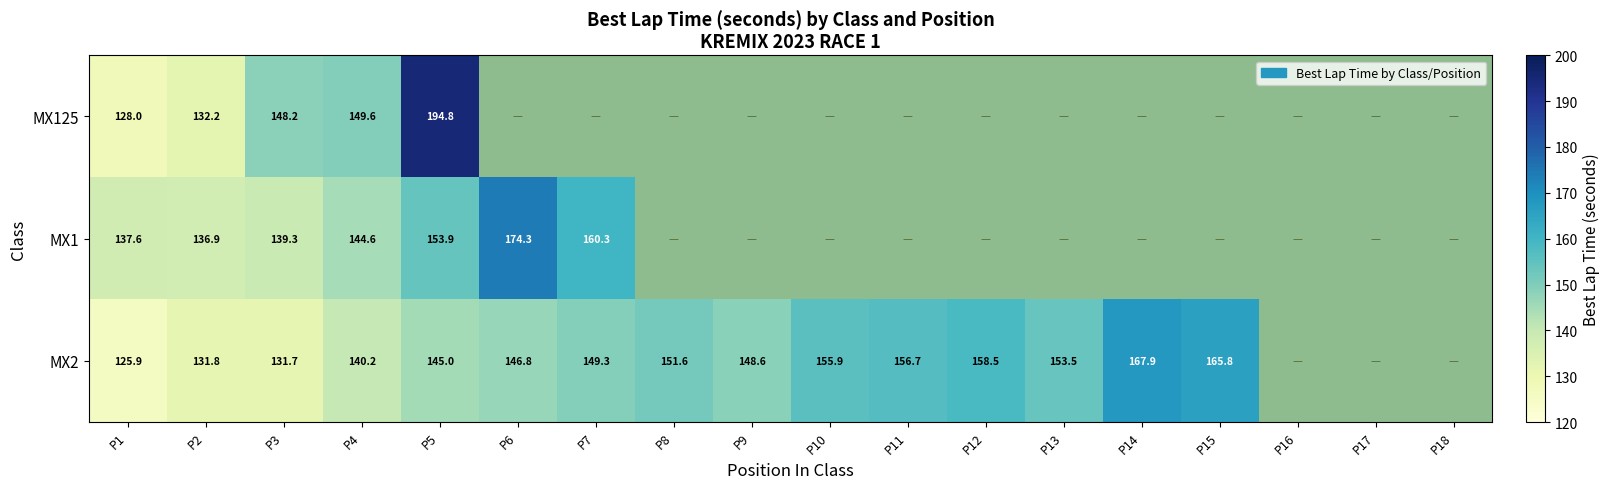

At which category is the sum across all series the highest?

P5